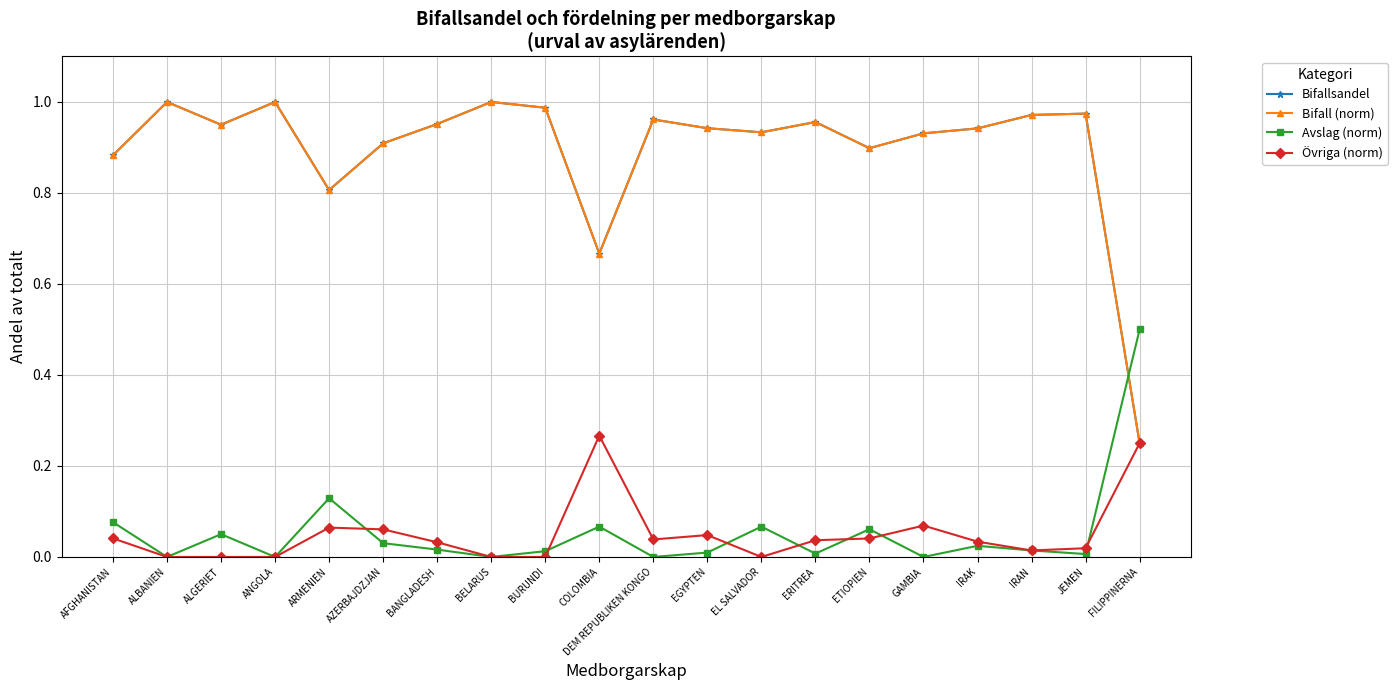

What is the difference between the second highest and second lowest values in the Avslag (norm) series?

0.1